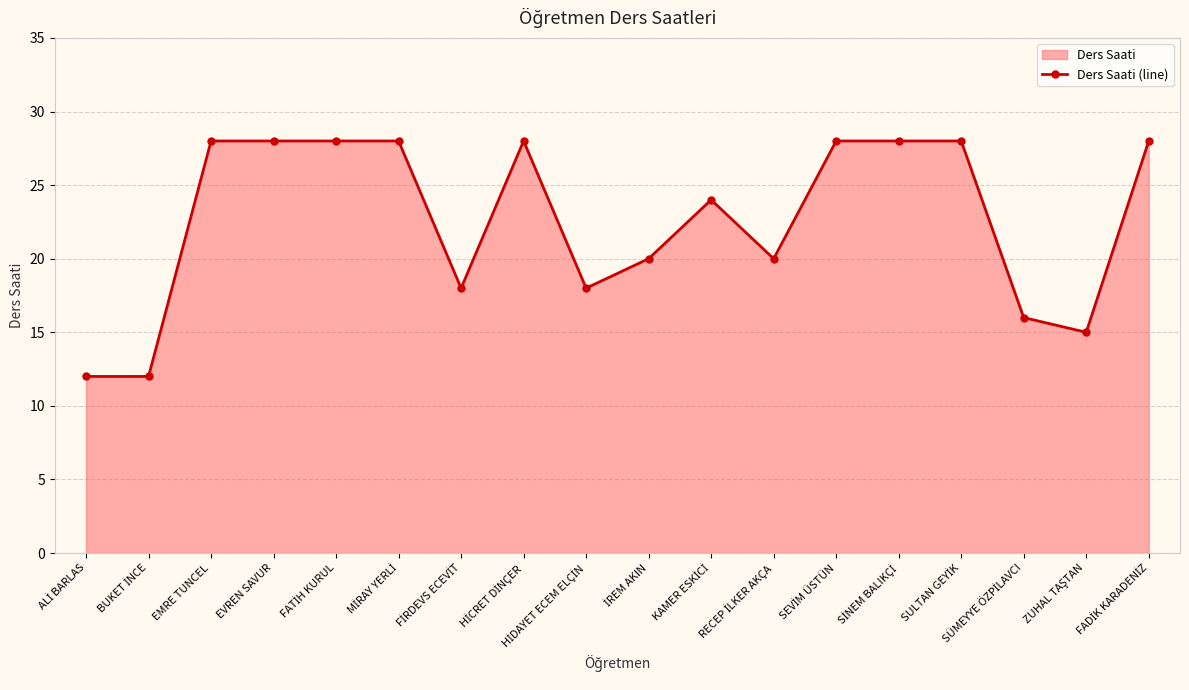

Which category has the highest value across all series?

EMRE TUNCEL